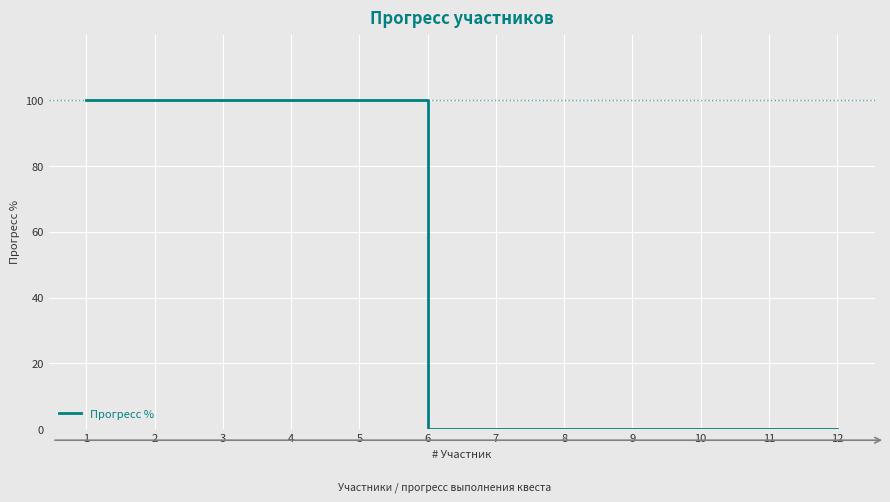

What is the change in value from 5 to 8?

-100